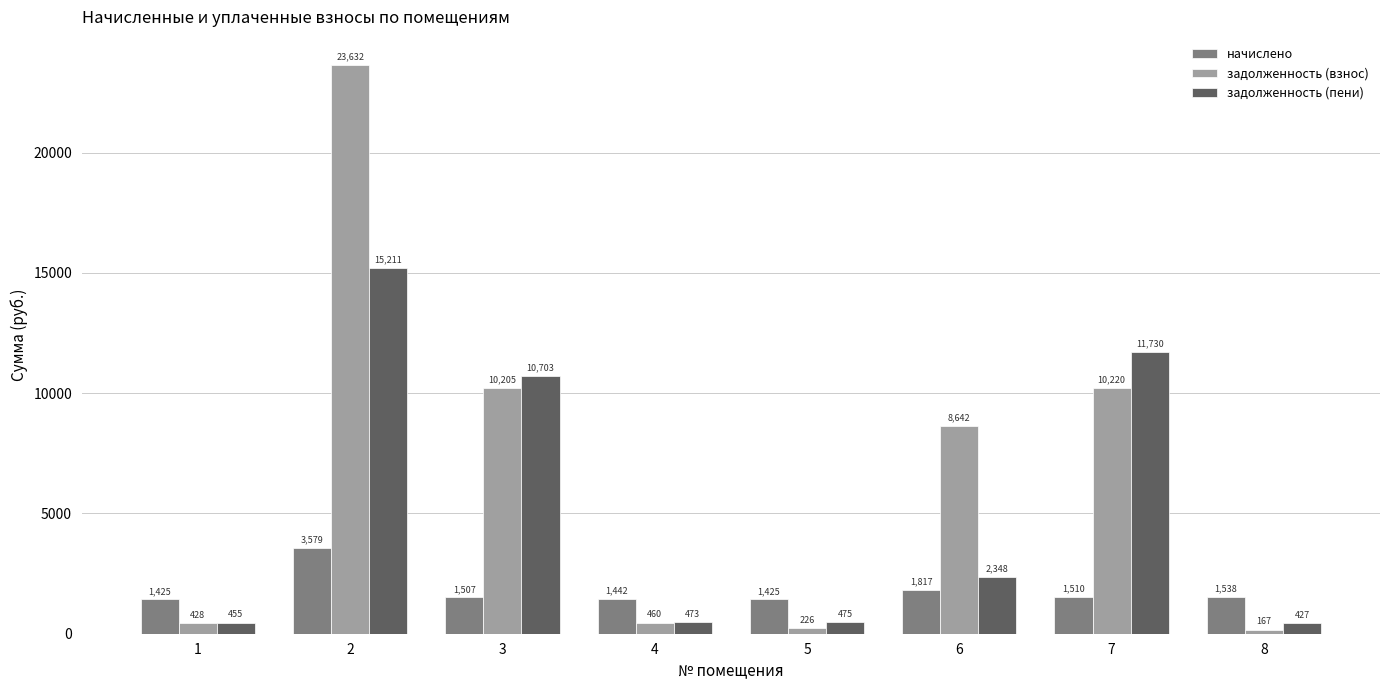

What is the value of the задолженность (пени) bar at the 1st from the left?

455.1